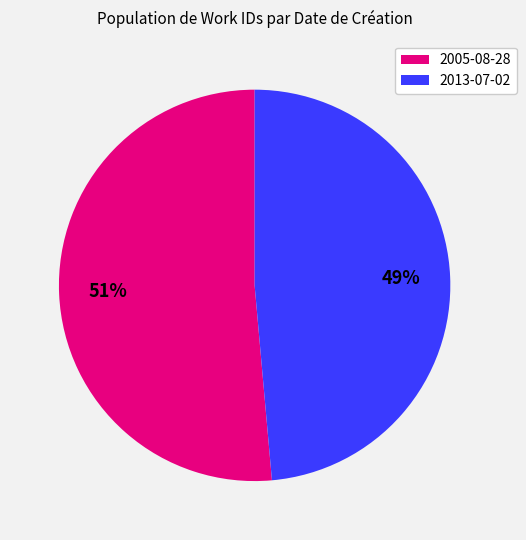

Which has a higher value, 2013-07-02 or 2005-08-28?

2005-08-28